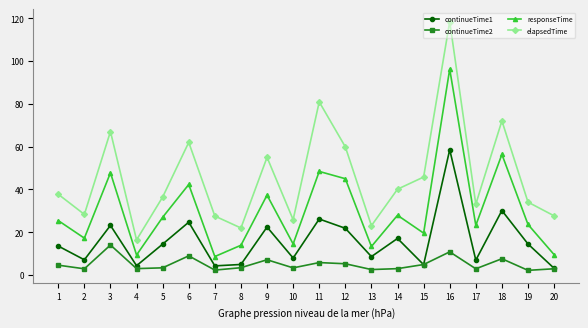

Which series has the largest total across all categories?

elapsedTime